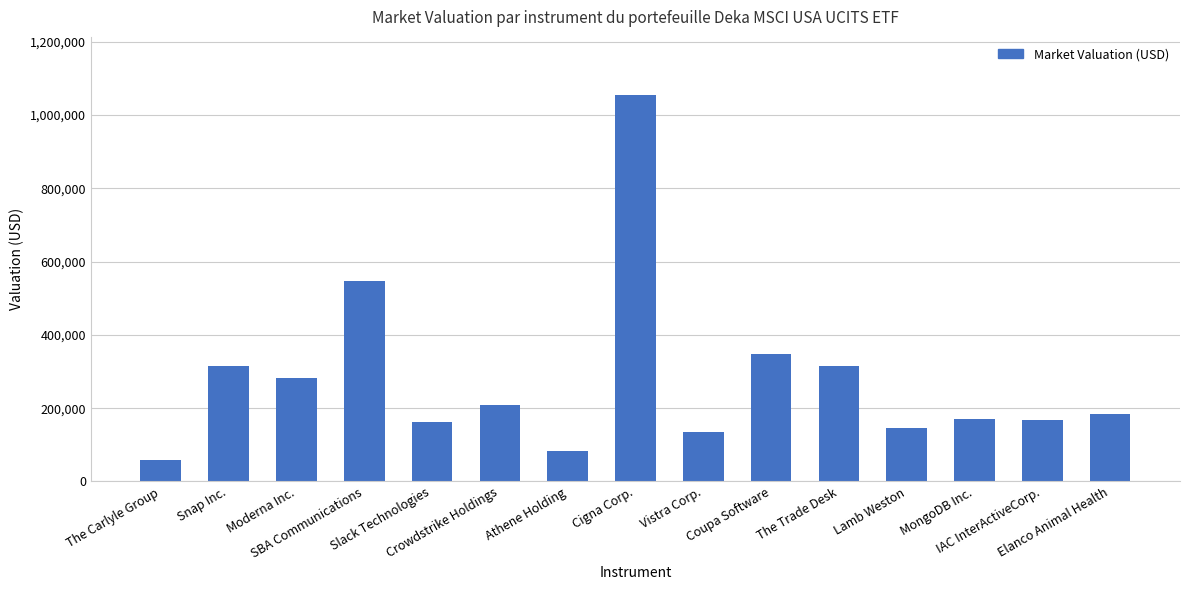

What is the greatest value displayed?

1054996.8